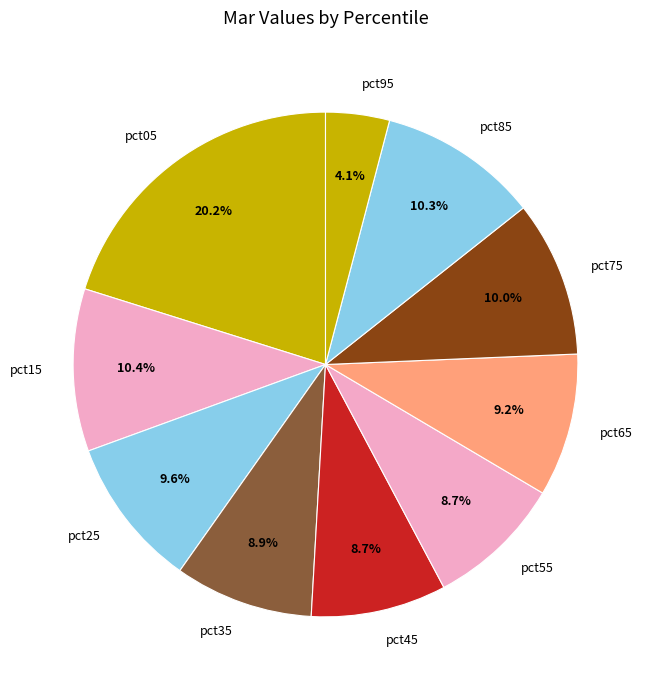

Combined, what portion of the pie is pct65 and pct15?

19.6%